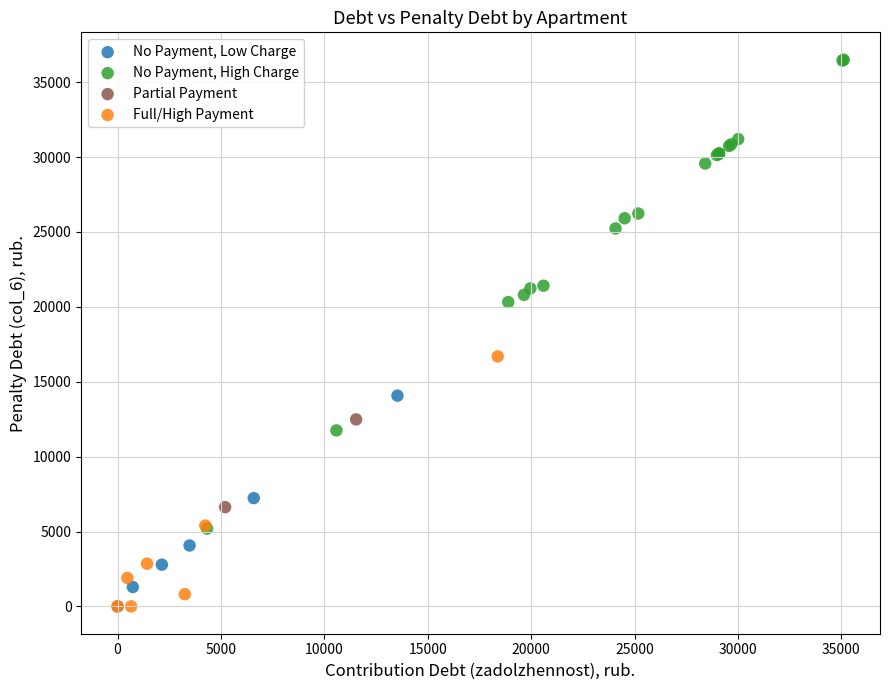

Which series has the widest spread of Y values?

No Payment, High Charge